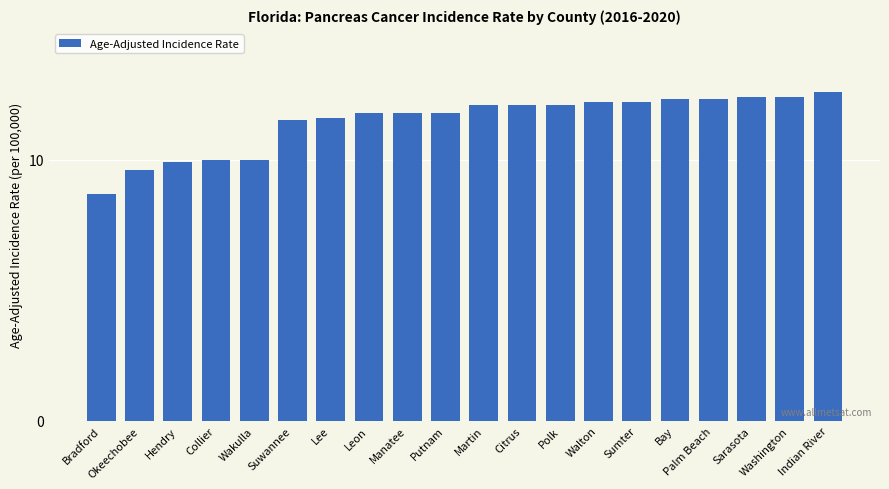

Which label corresponds to the smallest value in the chart?

Bradford